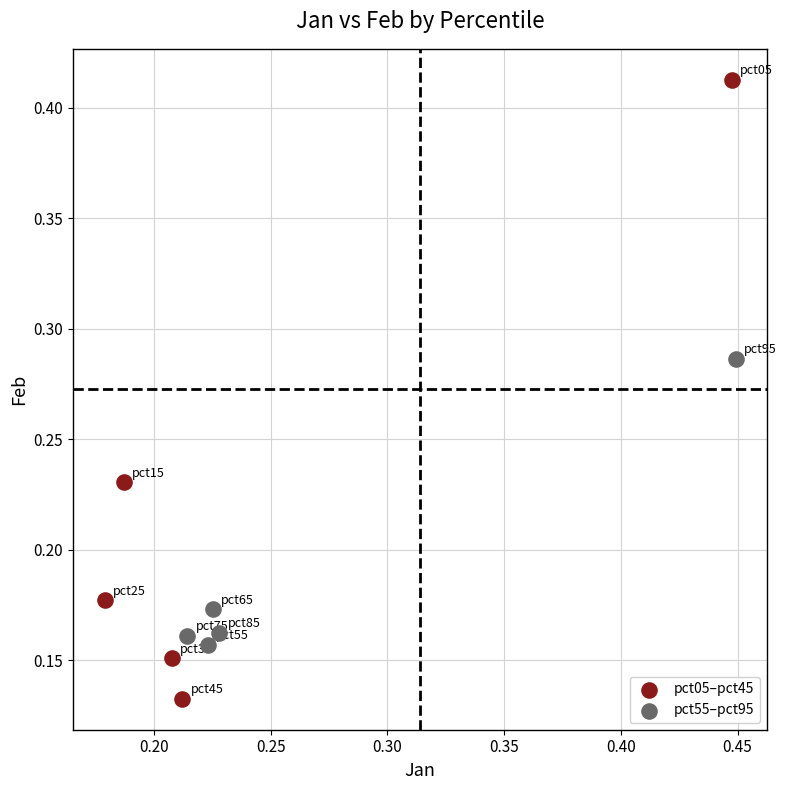

What are all the series names shown in the legend?

pct05–pct45, pct55–pct95